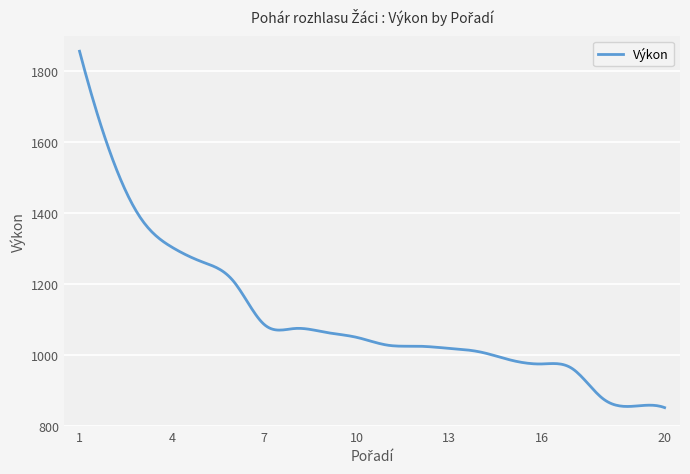

What is the minimum value shown in the chart?

852.0